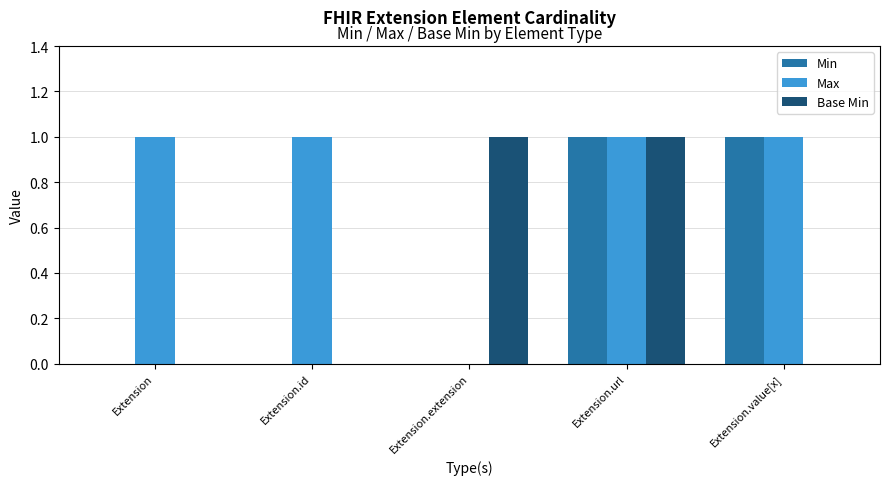

The Min series shows 0 at Extension. True or false?

True